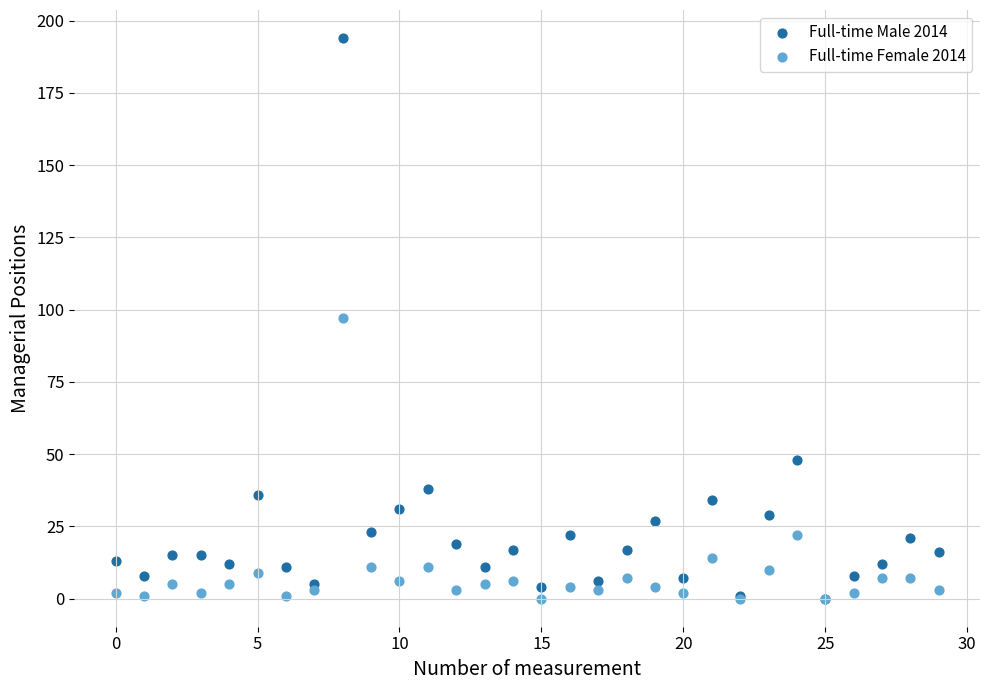

Which series has the widest spread of Y values?

Full-time Male 2014